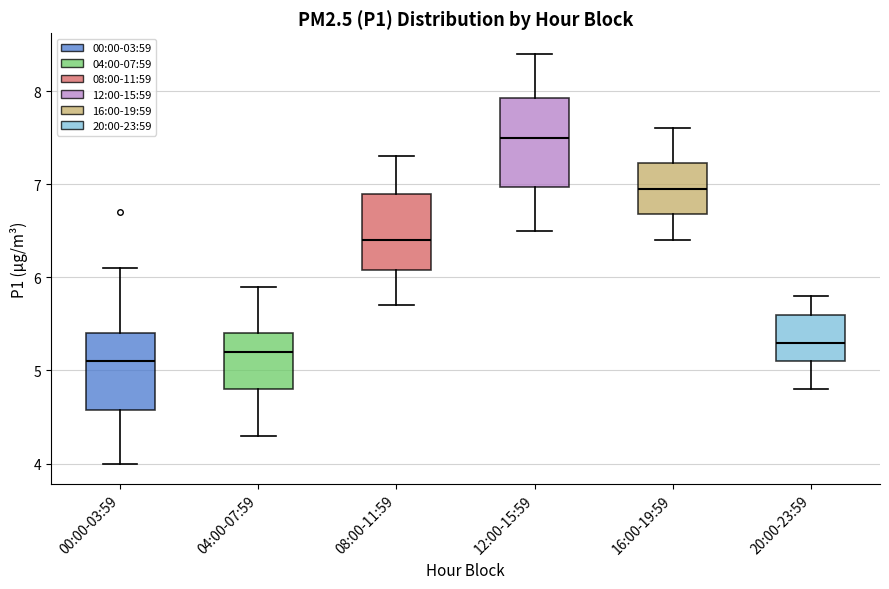

Which box is the tallest, from its lower edge to its upper edge?

12:00-15:59